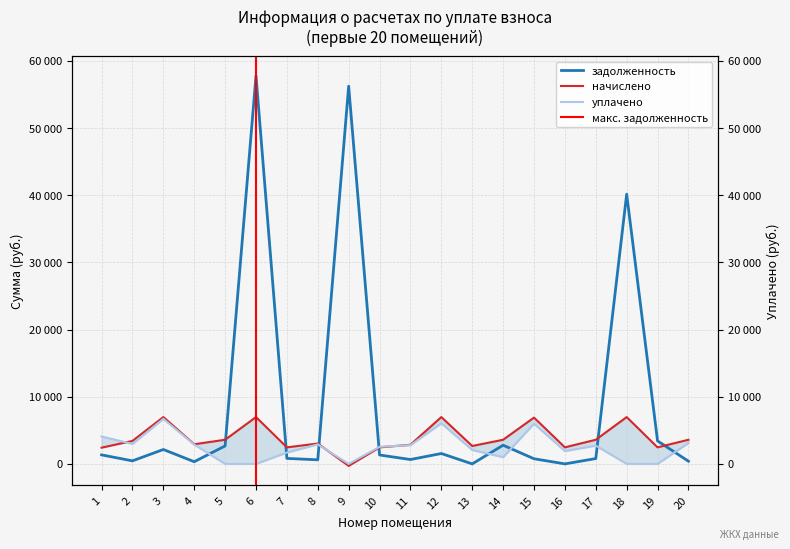

How many lines are shown in the chart?

3